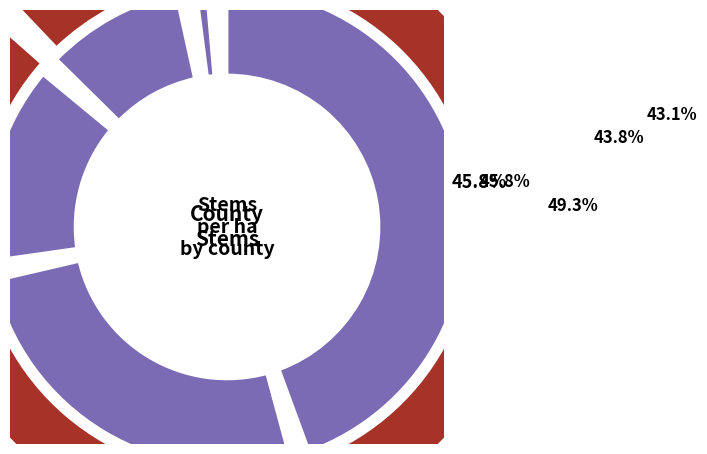

True or false: 10- accounts for 32% of the total.

False